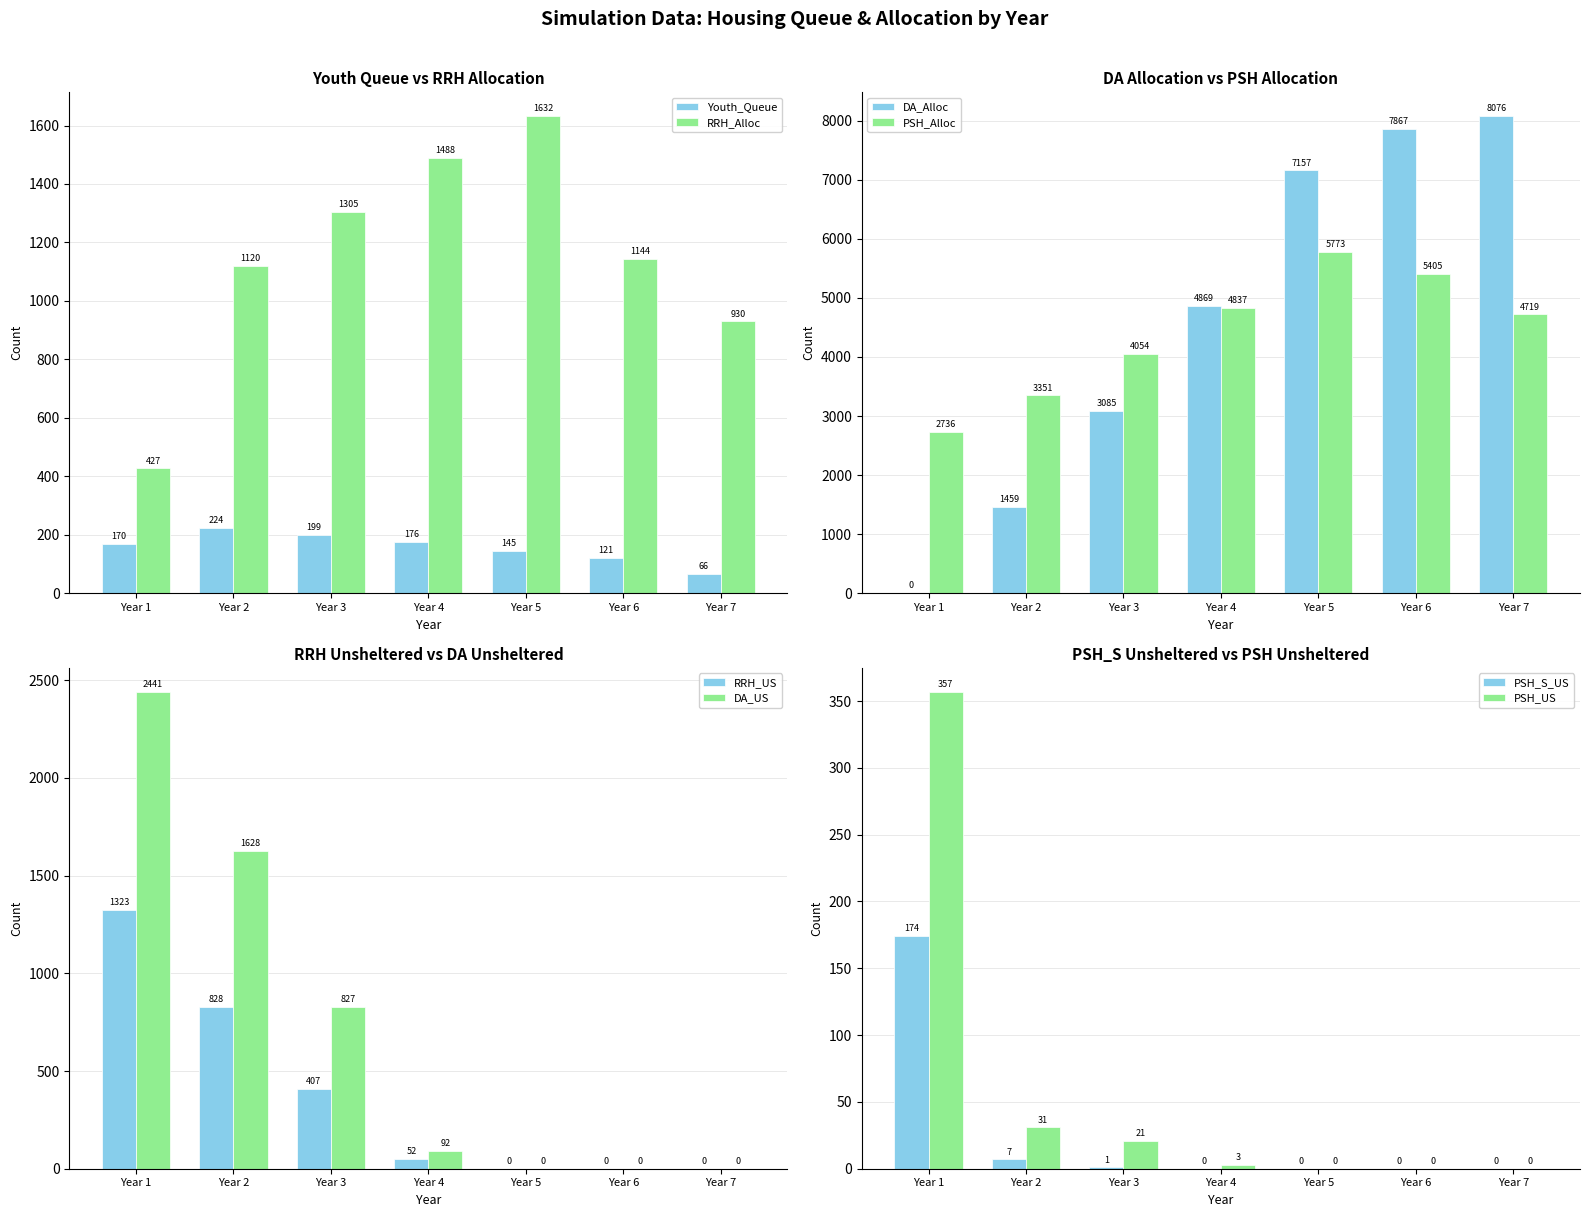

Count the Youth_Queue values in the range 121 to 199.

5